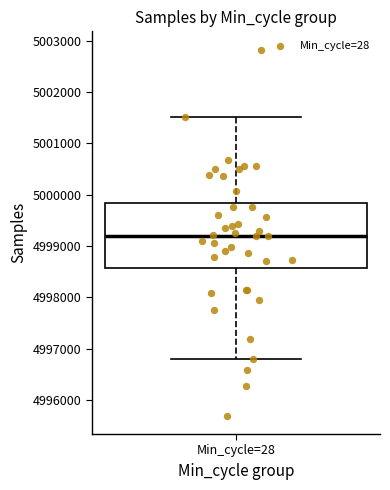

Where does the upper whisker of the box for Min_cycle=28 end on the y-axis? The values are not printed on the chart, so give them approximately, as read against the axis.

5001500